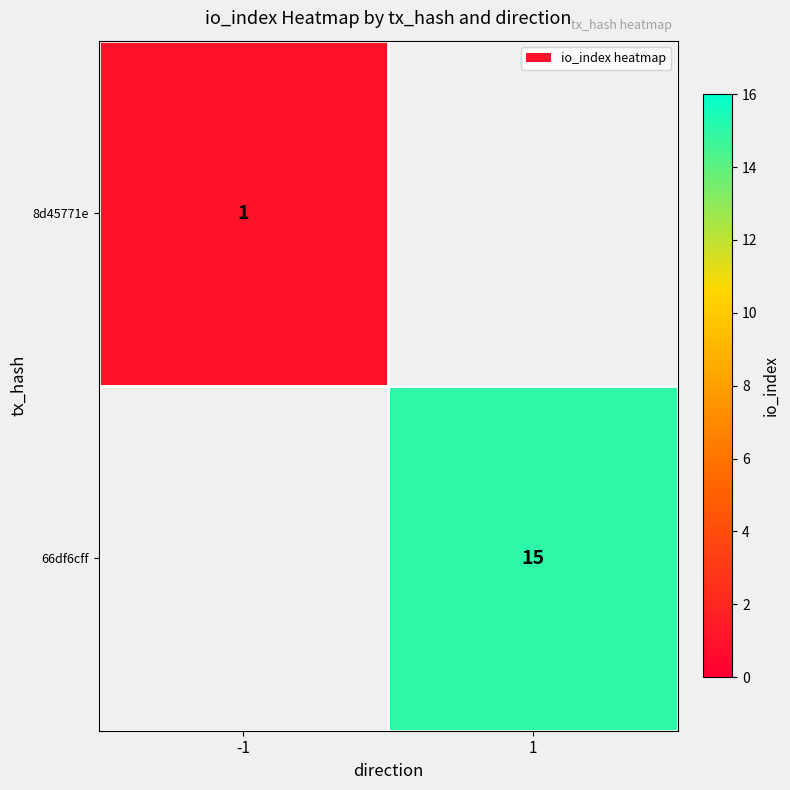

Which label corresponds to the largest value in the chart?

1